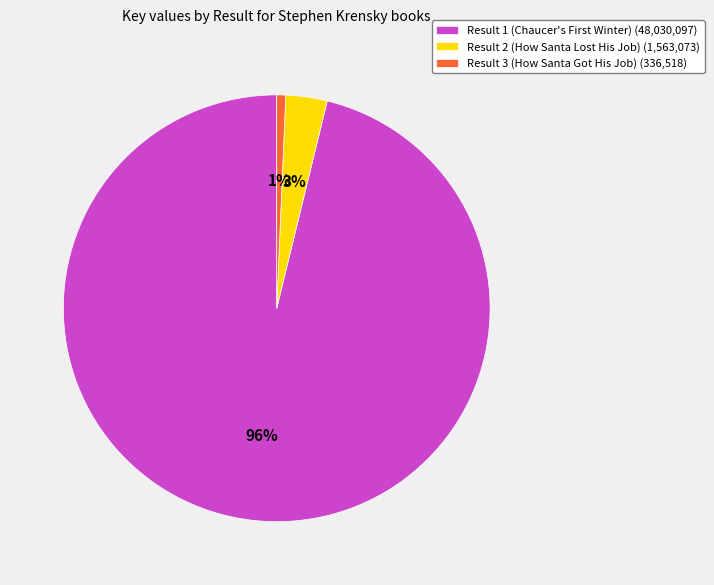

To the nearest percent, what percentage of the pie is Result 3 (How Santa Got His Job)?

1%